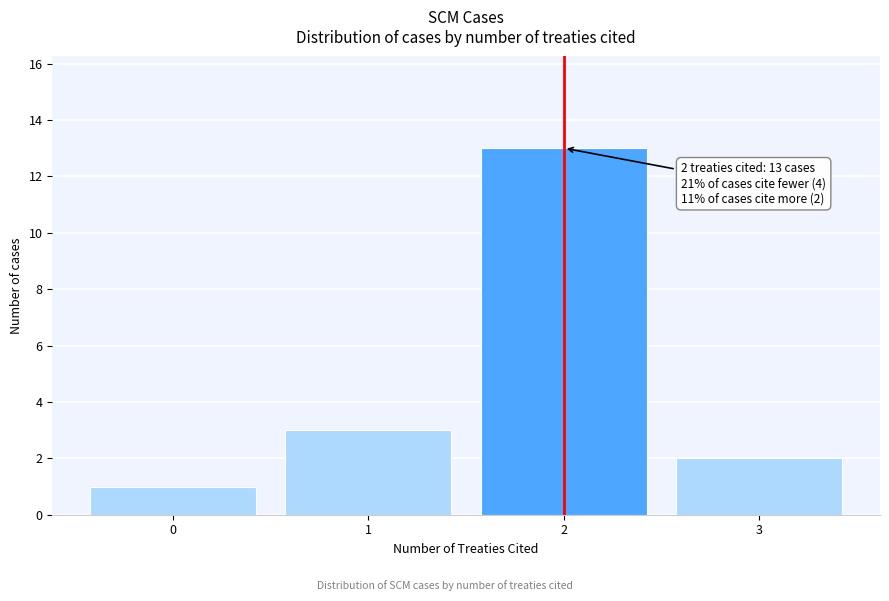

Reading right to left, what are all the values shown in this chart?

2	13	3	1